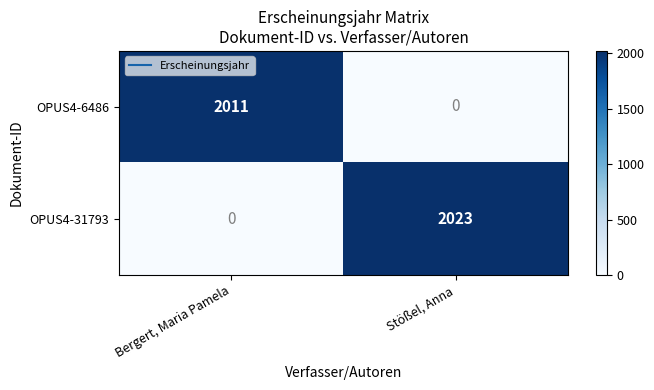

Which label corresponds to the largest value in the chart?

Stößel, Anna